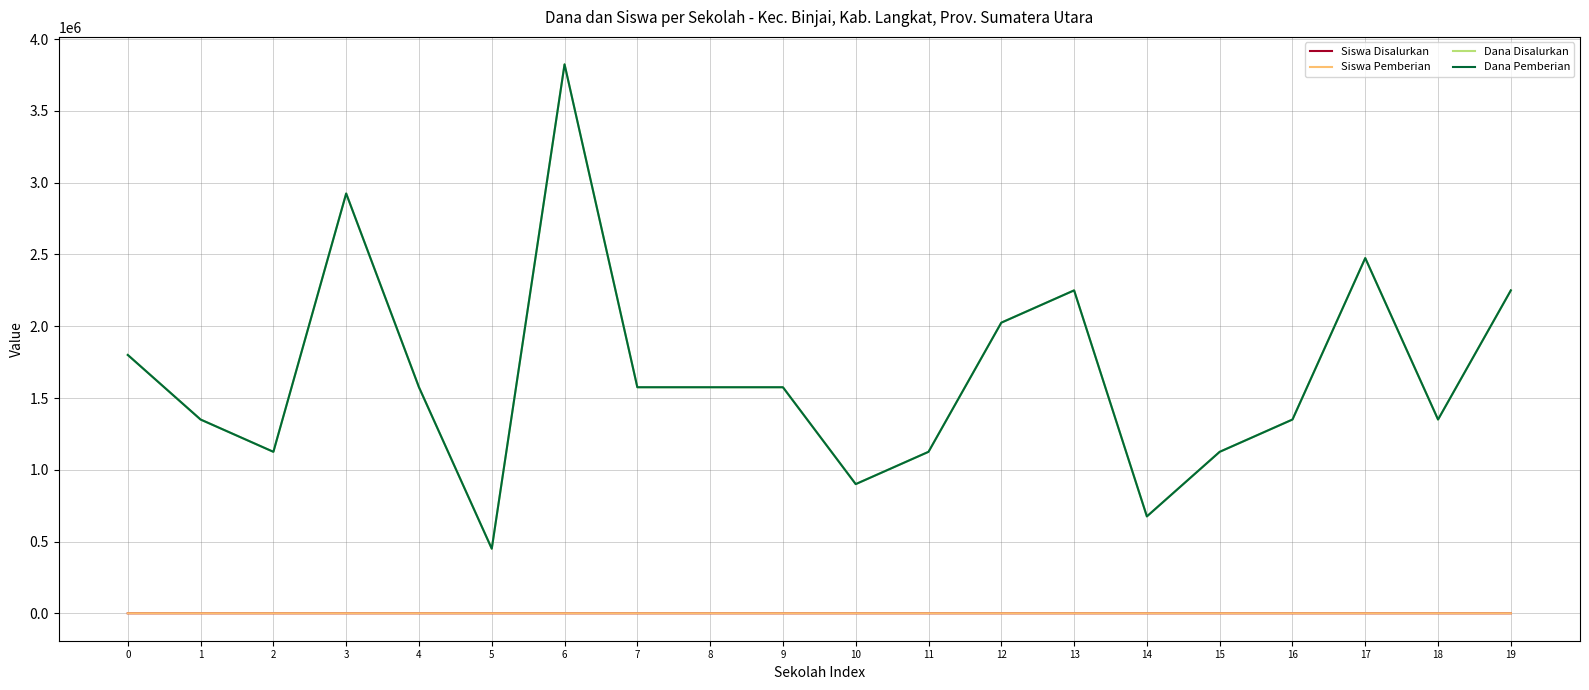

True or false: Dana Pemberian has a value of 1800000 at 0.

True